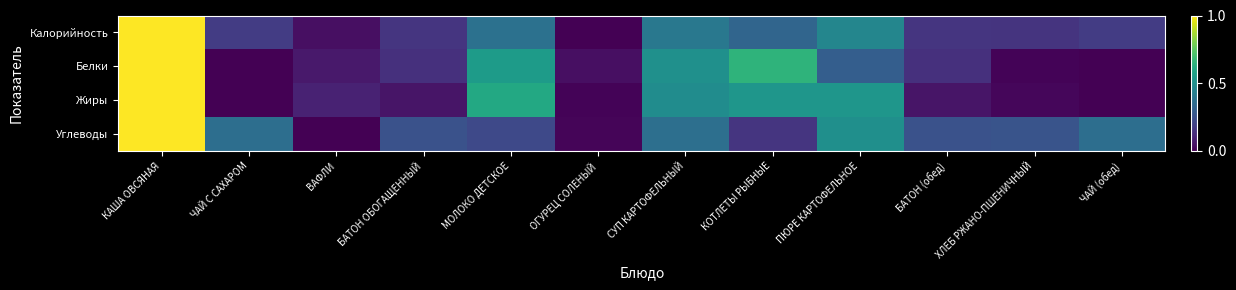

Reading left to right, transcribe all the data shown in this chart.

Калорийность: КАША ОВСЯНАЯ=1.0	ЧАЙ С САХАРОМ=0.2	ВАФЛИ=0.0	БАТОН ОБОГАЩЕННЫЙ=0.2	МОЛОКО ДЕТСКОЕ=0.4	ОГУРЕЦ СОЛЕНЫЙ=0.0	СУП КАРТОФЕЛЬНЫЙ=0.4	КОТЛЕТЫ РЫБНЫЕ=0.3	ПЮРЕ КАРТОФЕЛЬНОЕ=0.5	БАТОН (обед)=0.2	ХЛЕБ РЖАНО-ПШЕНИЧНЫЙ=0.1	ЧАЙ (обед)=0.2
Белки: КАША ОВСЯНАЯ=1.0	ЧАЙ С САХАРОМ=0.0	ВАФЛИ=0.1	БАТОН ОБОГАЩЕННЫЙ=0.1	МОЛОКО ДЕТСКОЕ=0.6	ОГУРЕЦ СОЛЕНЫЙ=0.0	СУП КАРТОФЕЛЬНЫЙ=0.5	КОТЛЕТЫ РЫБНЫЕ=0.7	ПЮРЕ КАРТОФЕЛЬНОЕ=0.3	БАТОН (обед)=0.1	ХЛЕБ РЖАНО-ПШЕНИЧНЫЙ=0.0	ЧАЙ (обед)=0.0
Жиры: КАША ОВСЯНАЯ=1.0	ЧАЙ С САХАРОМ=0.0	ВАФЛИ=0.1	БАТОН ОБОГАЩЕННЫЙ=0.1	МОЛОКО ДЕТСКОЕ=0.6	ОГУРЕЦ СОЛЕНЫЙ=0.0	СУП КАРТОФЕЛЬНЫЙ=0.5	КОТЛЕТЫ РЫБНЫЕ=0.5	ПЮРЕ КАРТОФЕЛЬНОЕ=0.5	БАТОН (обед)=0.1	ХЛЕБ РЖАНО-ПШЕНИЧНЫЙ=0.0	ЧАЙ (обед)=0.0
Углеводы: КАША ОВСЯНАЯ=1.0	ЧАЙ С САХАРОМ=0.4	ВАФЛИ=0.0	БАТОН ОБОГАЩЕННЫЙ=0.3	МОЛОКО ДЕТСКОЕ=0.2	ОГУРЕЦ СОЛЕНЫЙ=0.0	СУП КАРТОФЕЛЬНЫЙ=0.4	КОТЛЕТЫ РЫБНЫЕ=0.2	ПЮРЕ КАРТОФЕЛЬНОЕ=0.5	БАТОН (обед)=0.3	ХЛЕБ РЖАНО-ПШЕНИЧНЫЙ=0.3	ЧАЙ (обед)=0.4